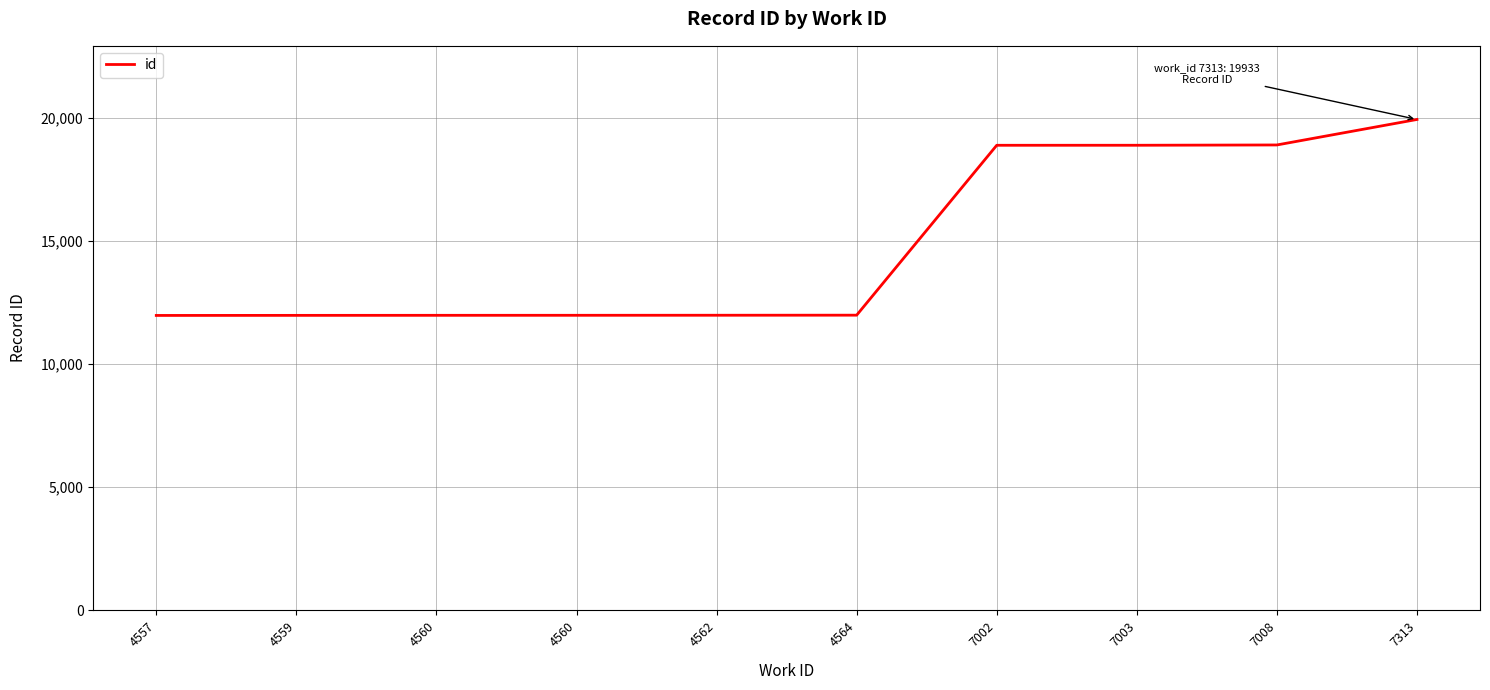

How many lines are shown in the chart?

1